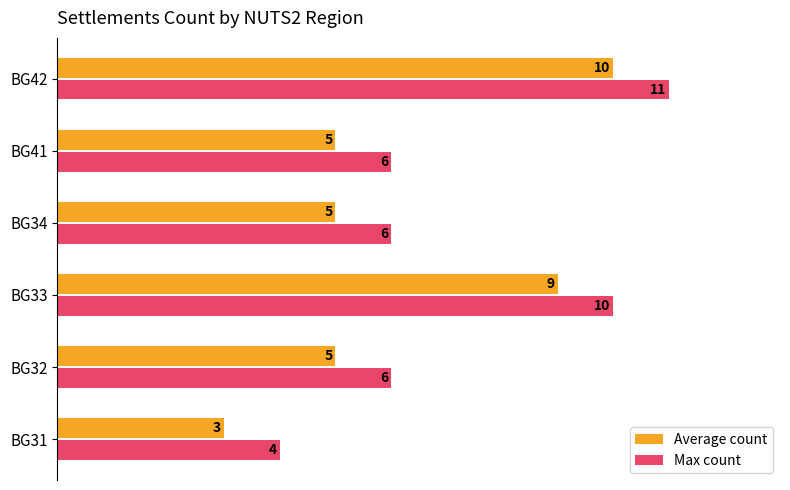

What is the minimum value shown in the chart?

3